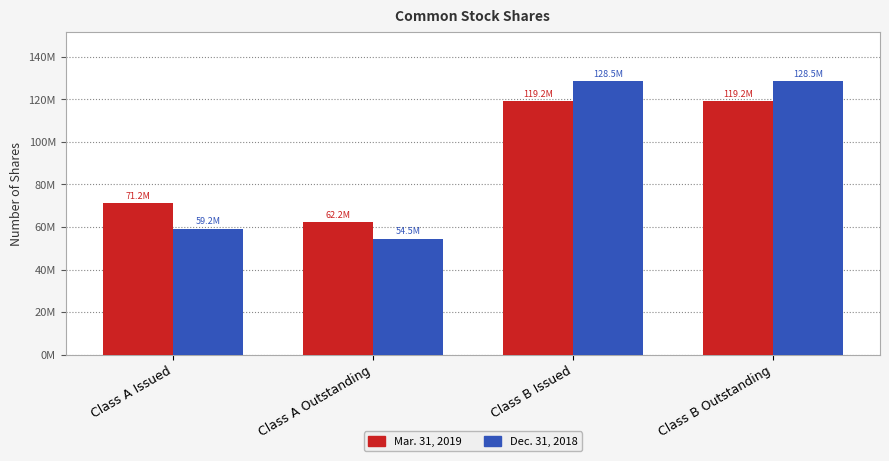

Are the bars horizontal?

No